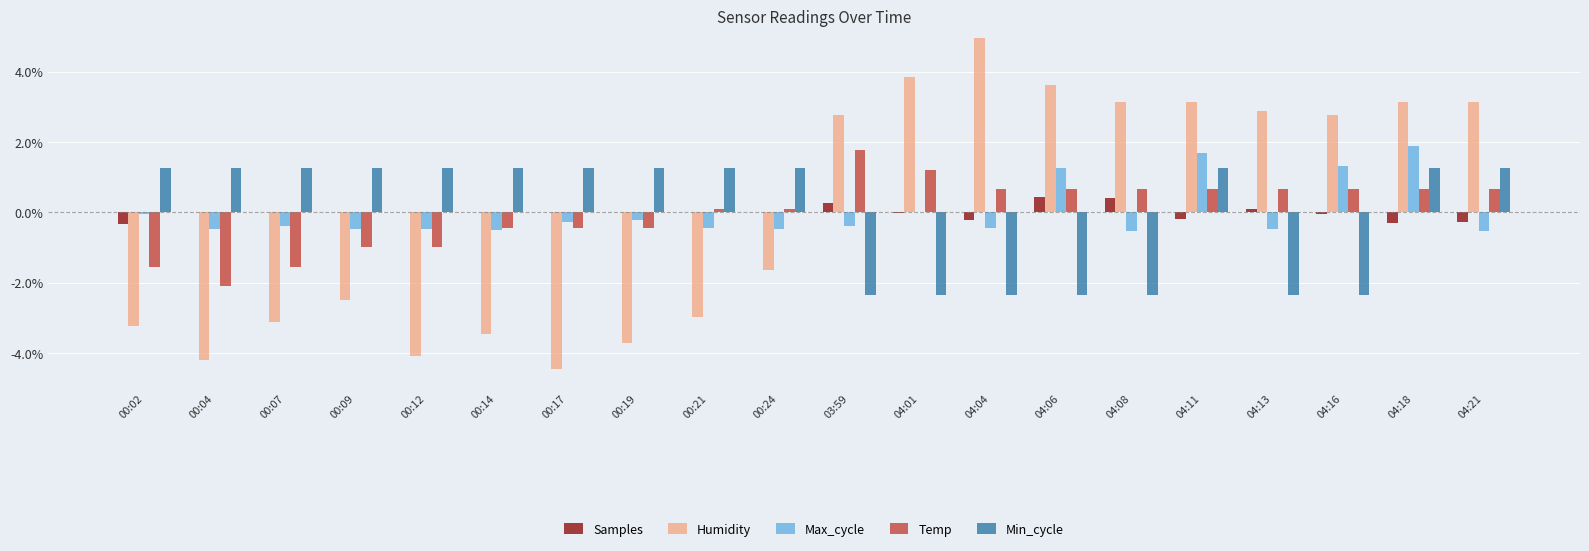

How many groups of bars are there?

20